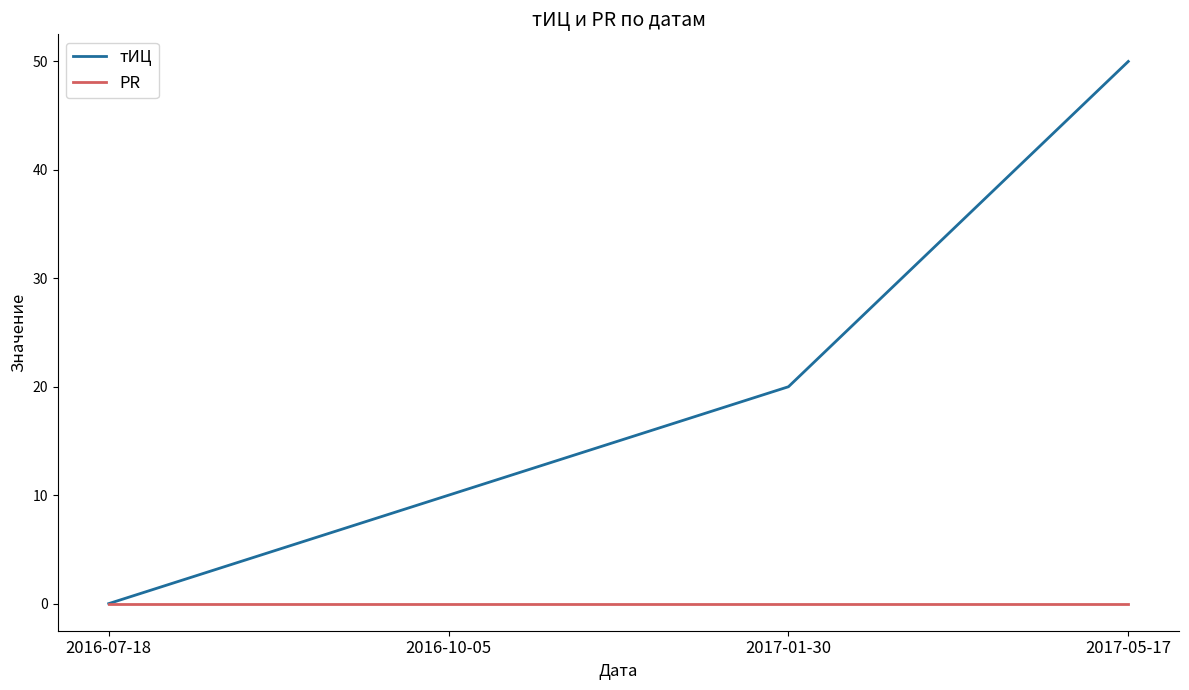

Which series has the widest spread of values?

тИЦ